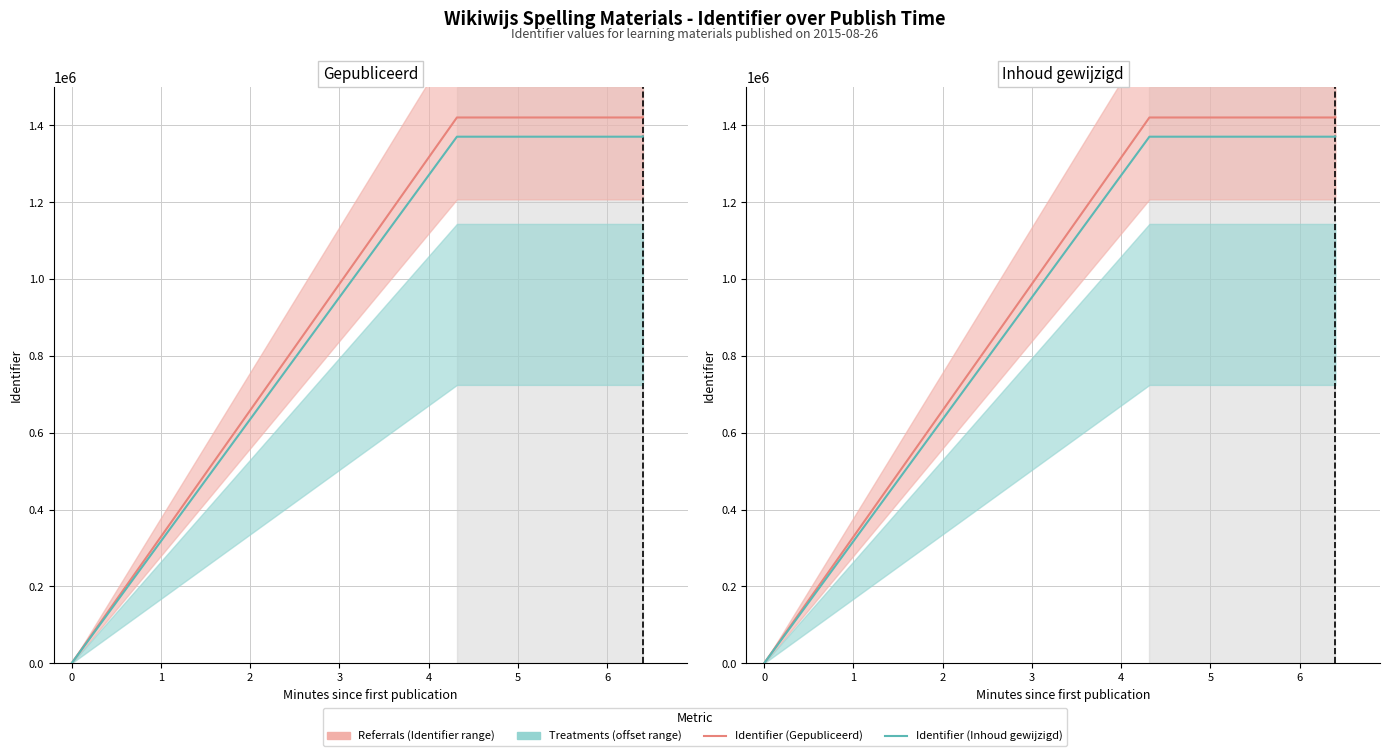

What is the difference between the second highest and minimum values in the Identifier (Gepubliceerd) series?

1420384